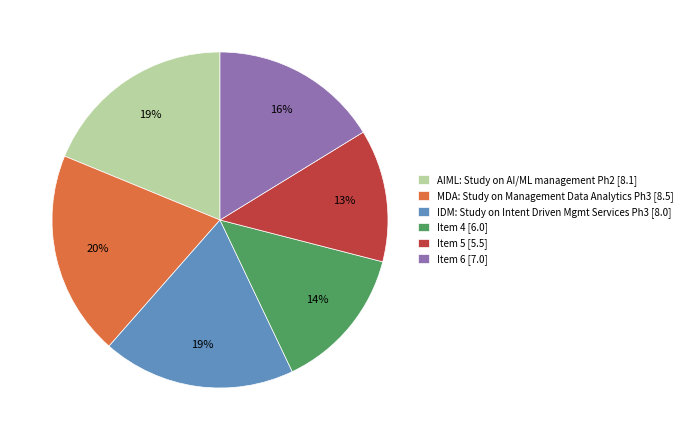

Is there a majority slice in this chart?

No